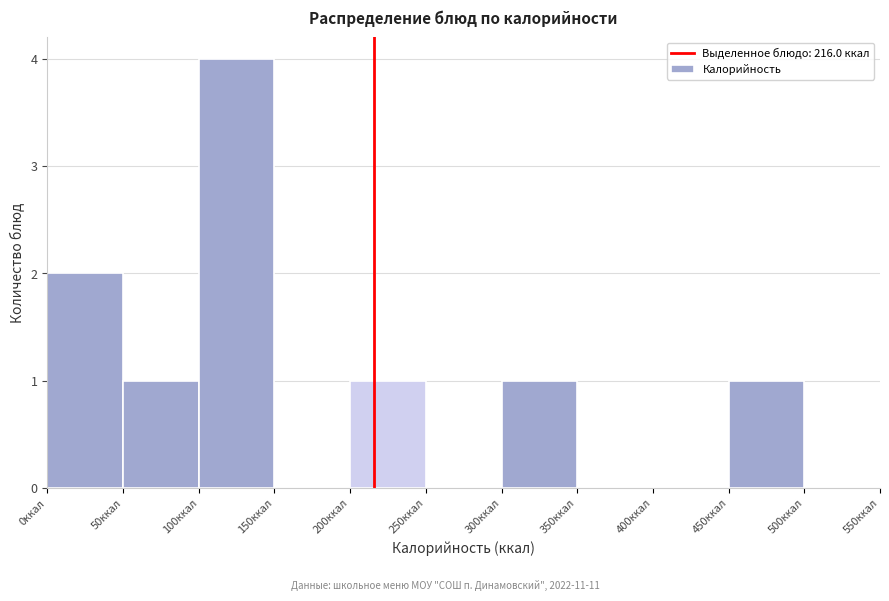

Reading left to right, list every bar in this chart as the range it spans on the x-axis followed by its height. The values are not printed on the chart, so give them approximately, as read against the axis.

0 to 50: 2
50 to 100: 1
100 to 150: 4
150 to 200: 0
200 to 250: 1
250 to 300: 0
300 to 350: 1
350 to 400: 0
400 to 450: 0
450 to 500: 1
500 to 550: 0